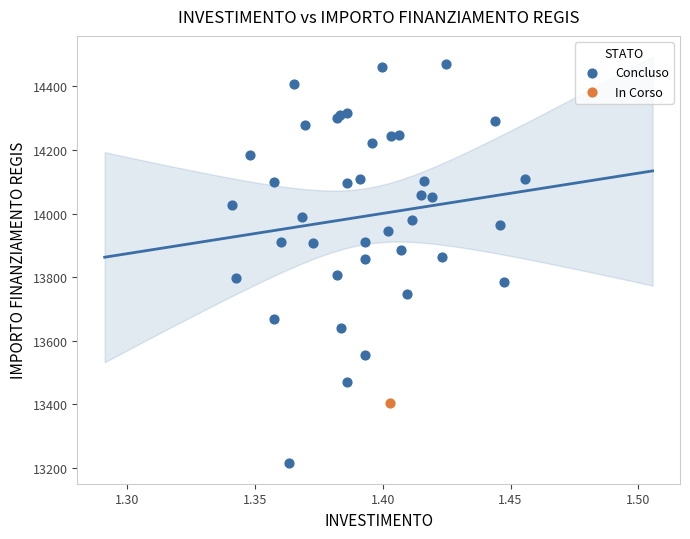

What are all the series names shown in the legend?

Concluso, In Corso